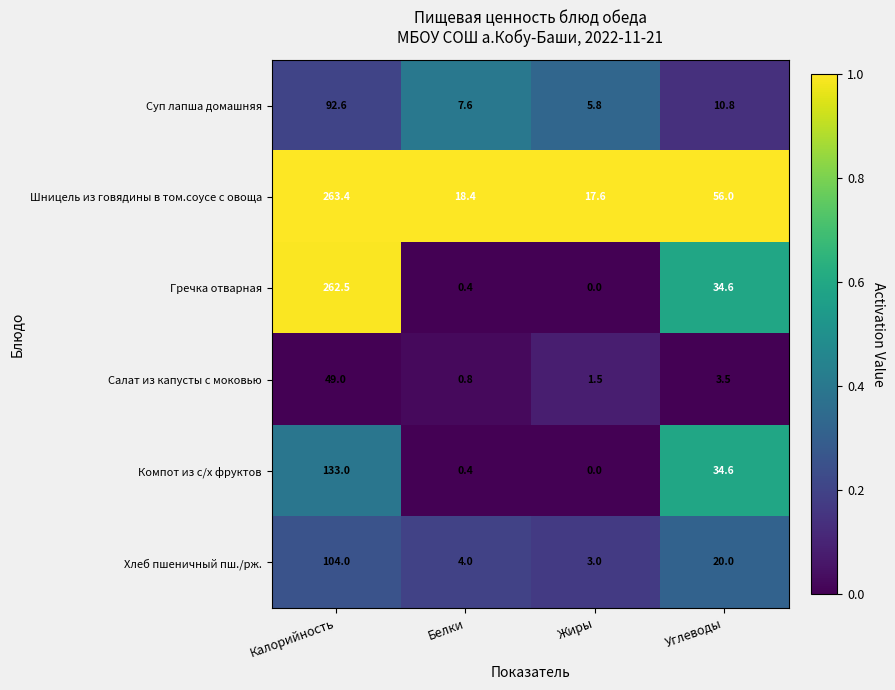

Is it true that Гречка отварная equals 0.4 at Белки?

True